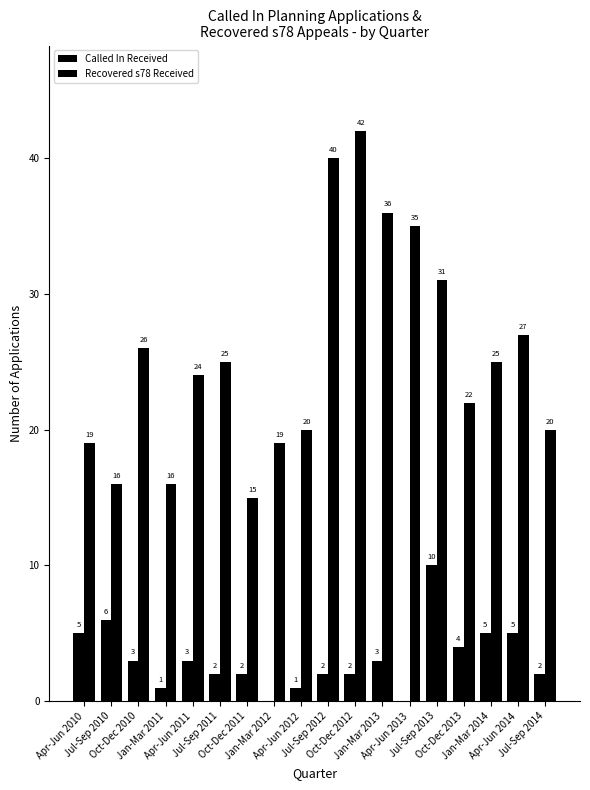

Where does the Recovered s78 Received series first go above 25?

Oct-Dec 2010